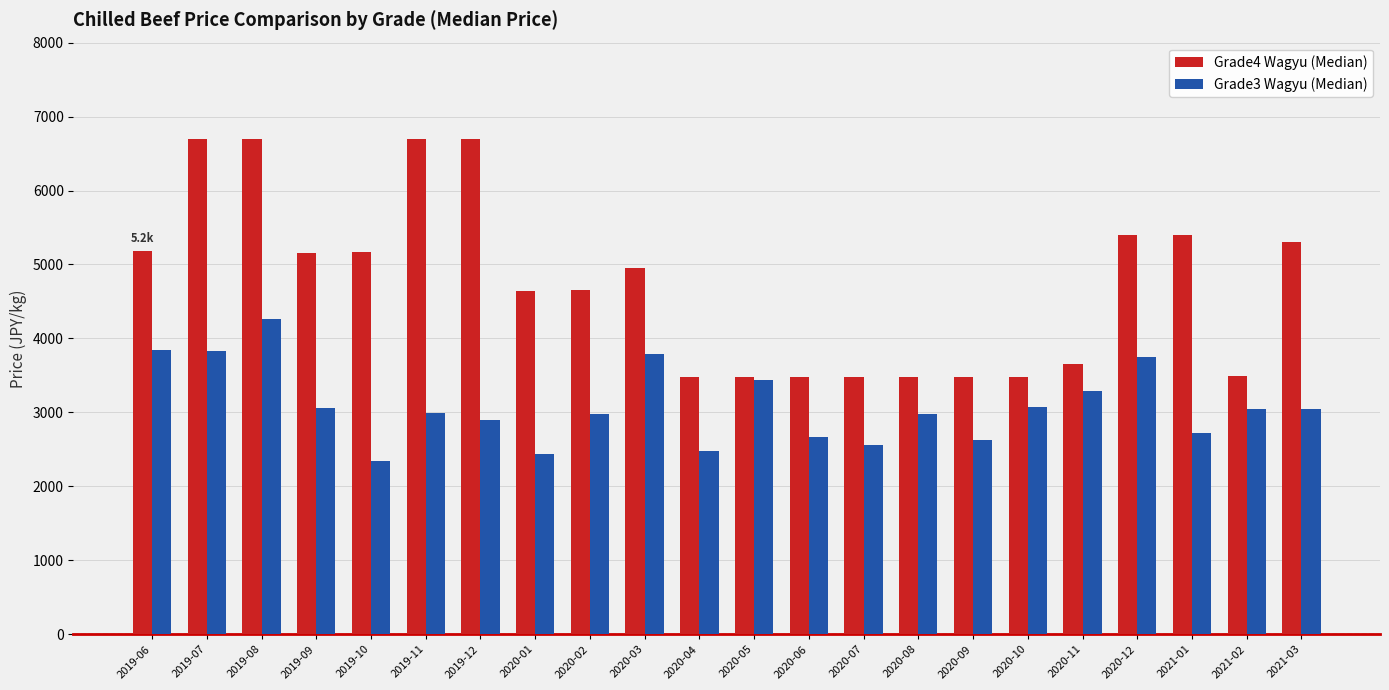

What value does the Grade3 Wagyu (Median) series have at 2021-03?

3046